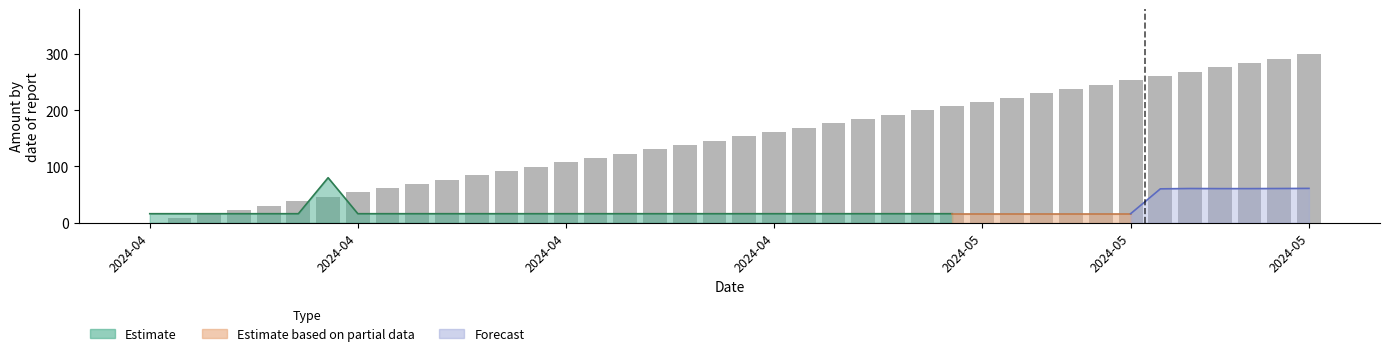

What is the label of the 39th bar from the right?

2024-04